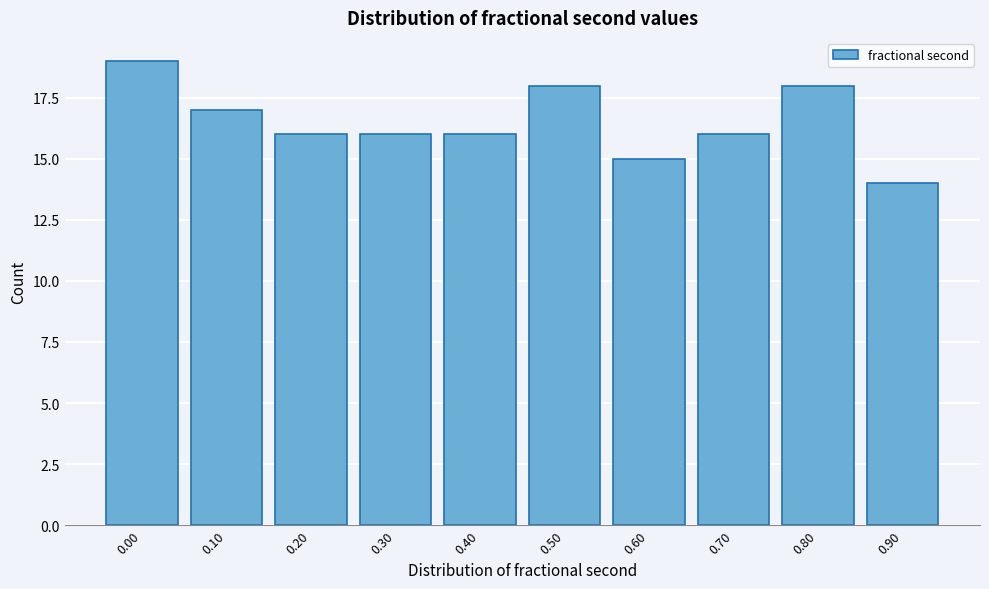

Reading left to right, what are all the values shown in this chart?

0.00=19	0.10=17	0.20=16	0.30=16	0.40=16	0.50=18	0.60=15	0.70=16	0.80=18	0.90=14